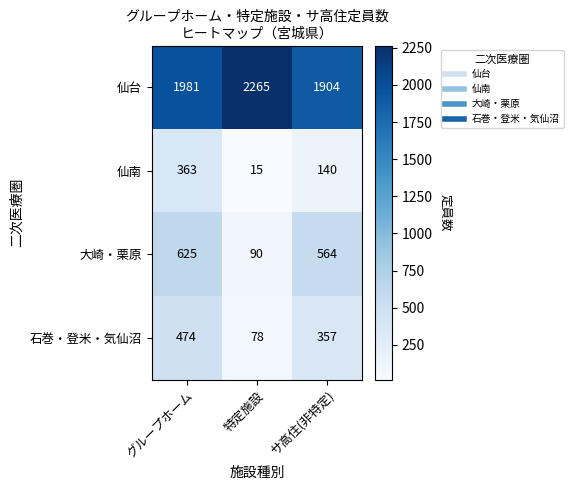

What is the lowest value of the 石巻・登米・気仙沼 series?

78